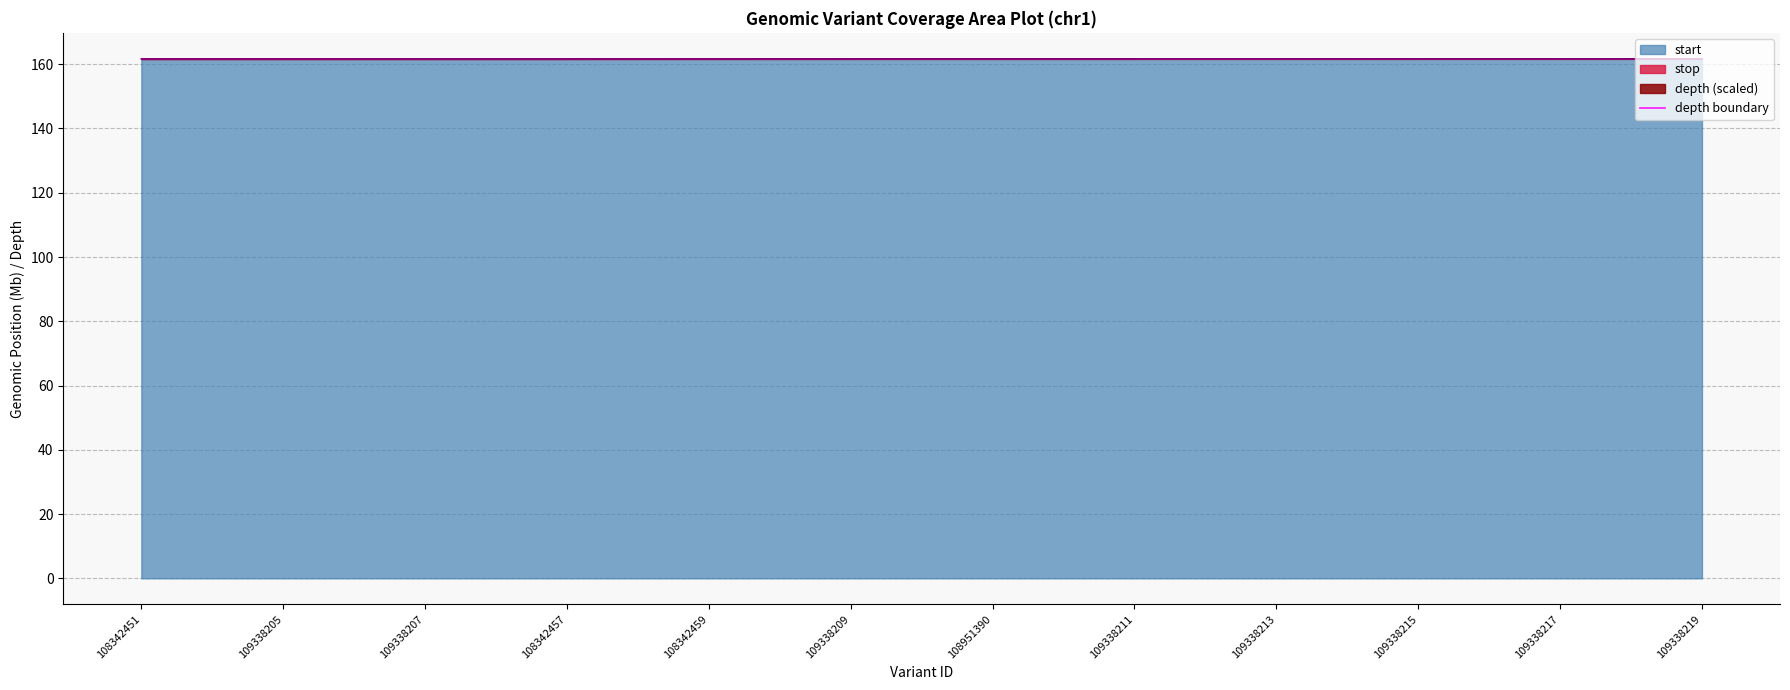

True or false: there are more than 2 points higher than both neighbors.

False